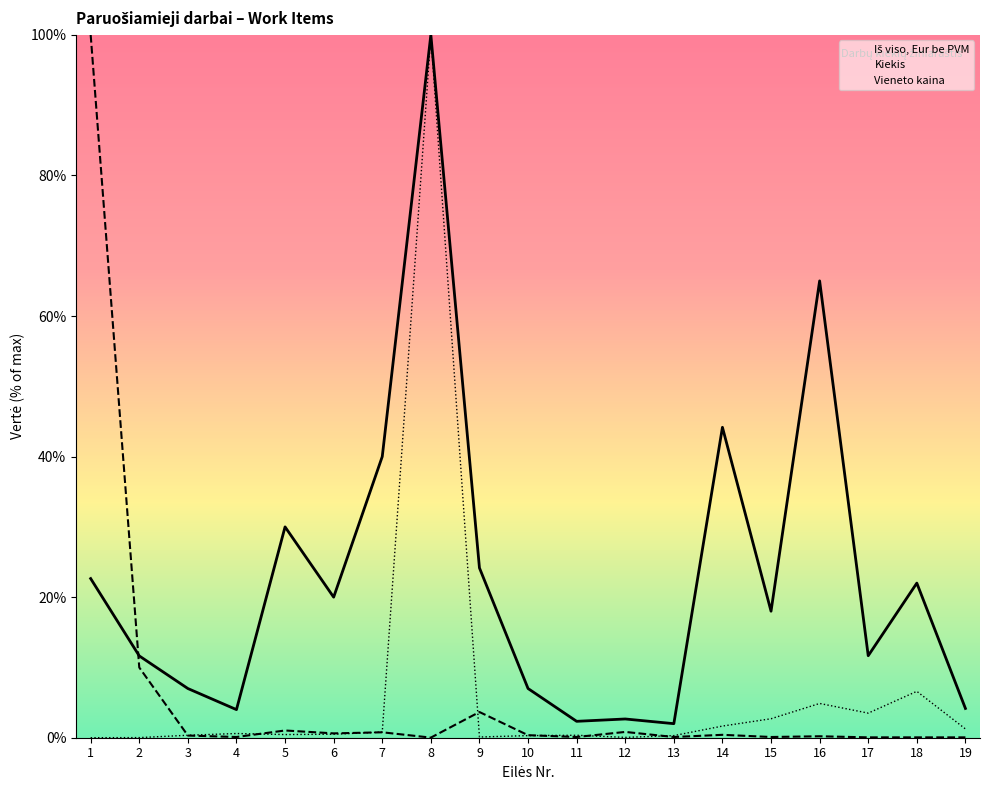

Which category has the lowest value in the Kiekis series?

8